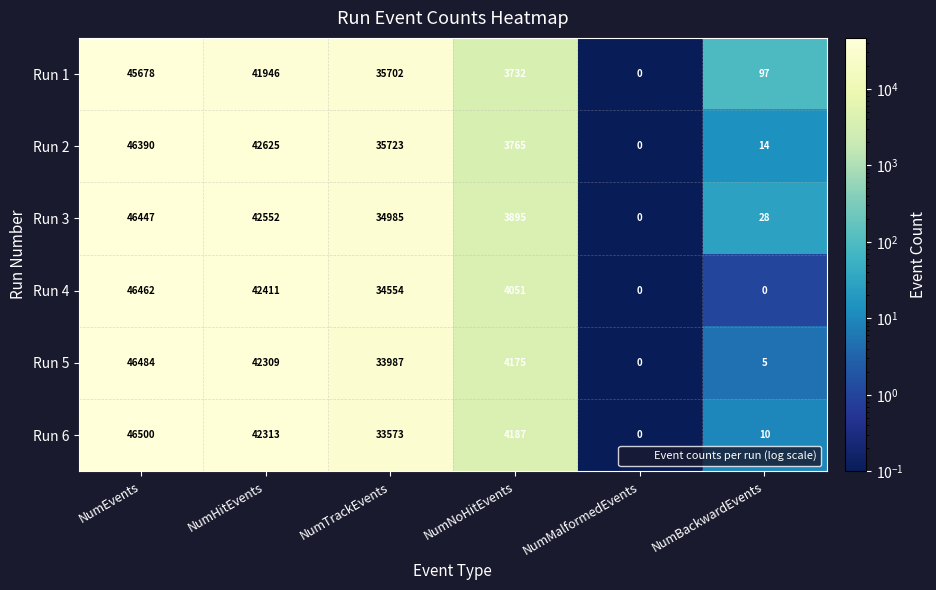

True or false: Run 6 has a value of 0 at NumMalformedEvents.

True